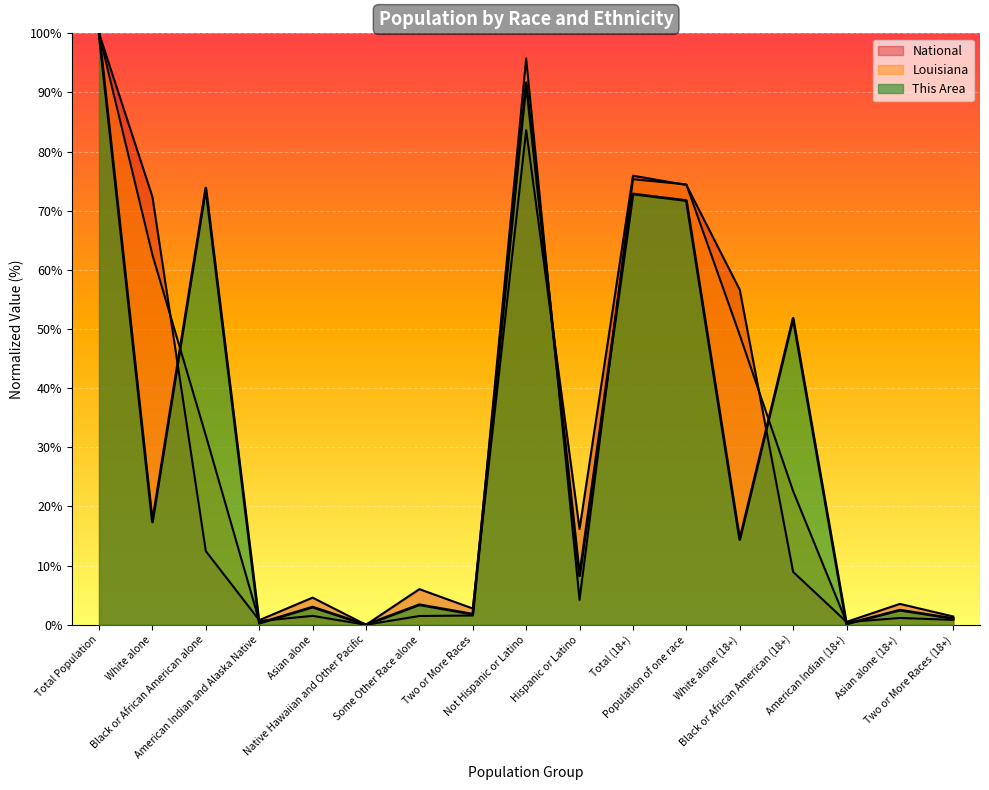

Which label corresponds to the largest value in the chart?

Total Population